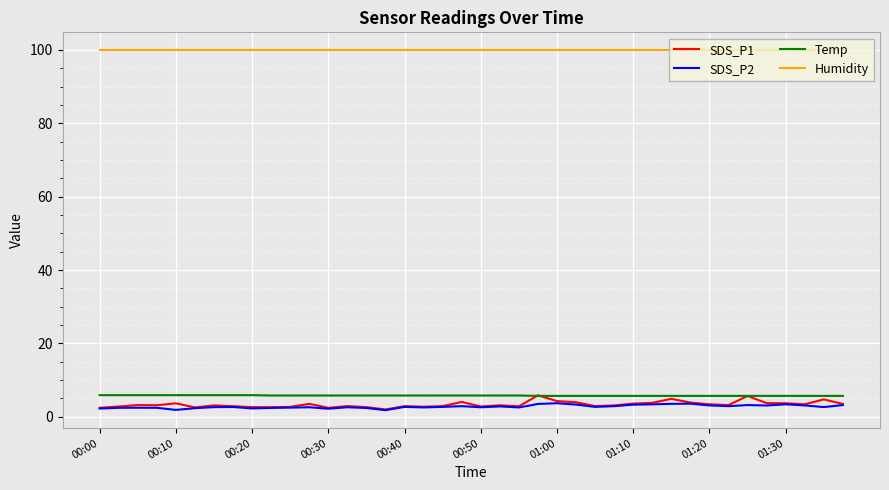

True or false: SDS_P2 and Temp cross at least once.

False